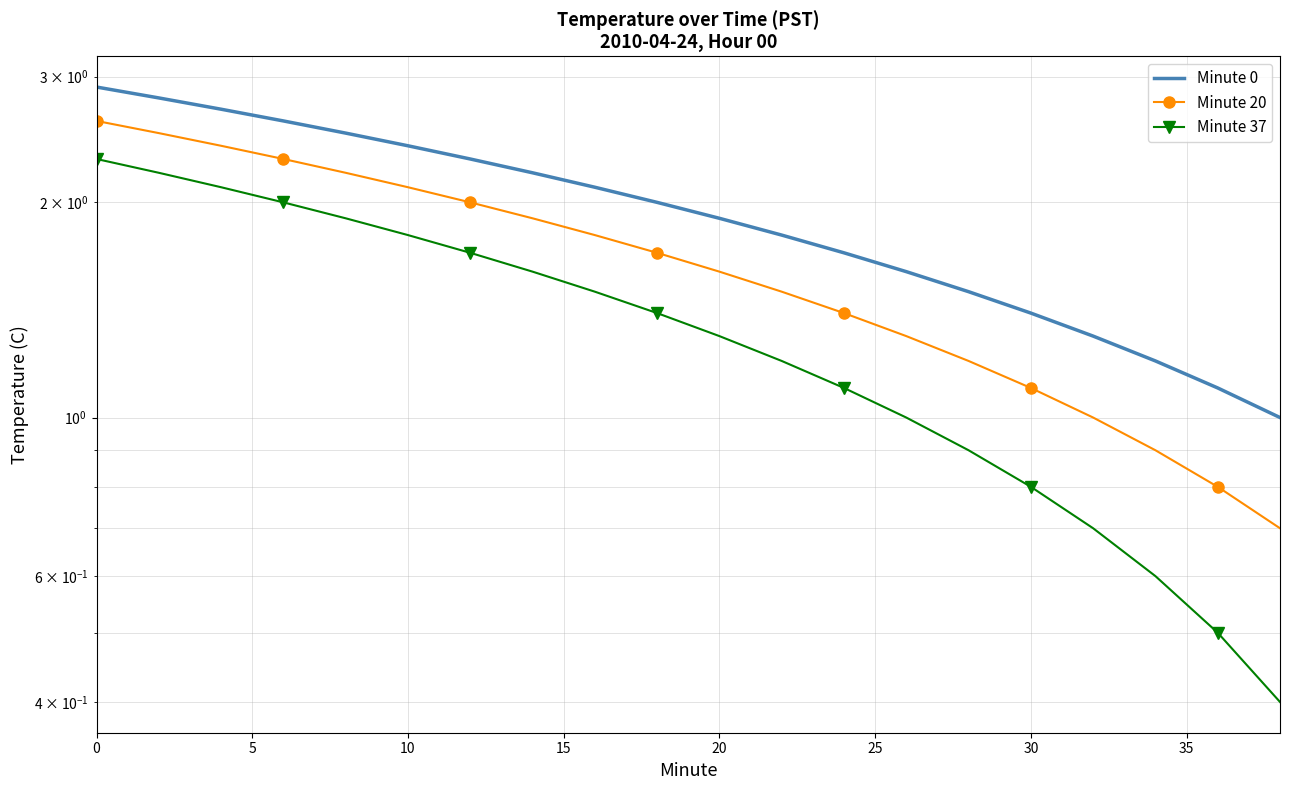

At how many categories does at least one series exceed 2?

9